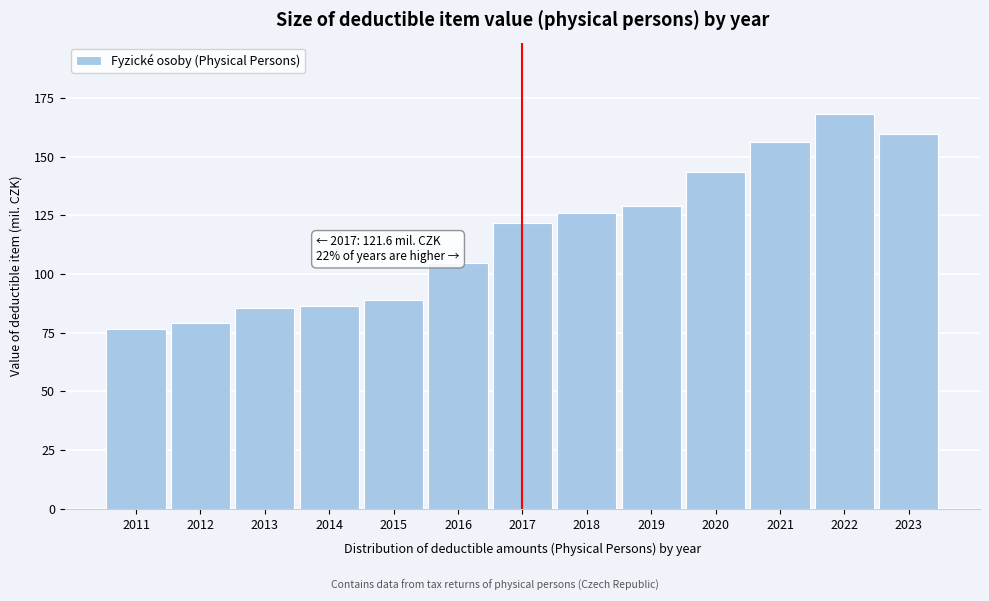

What is the value of the 9th bar from the left?

129.0